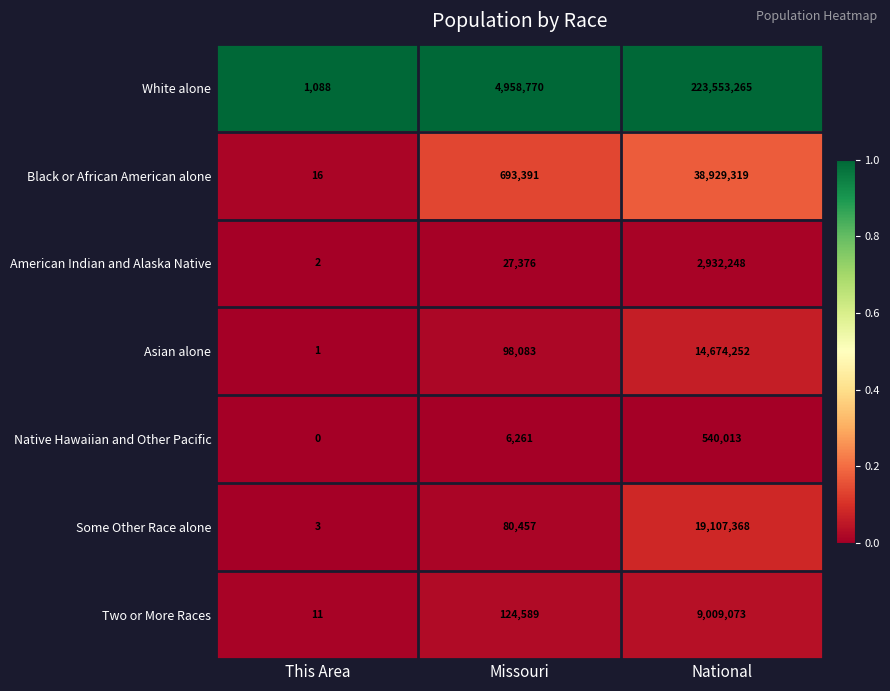

What is the average value of the Black or African American alone series?

13207575